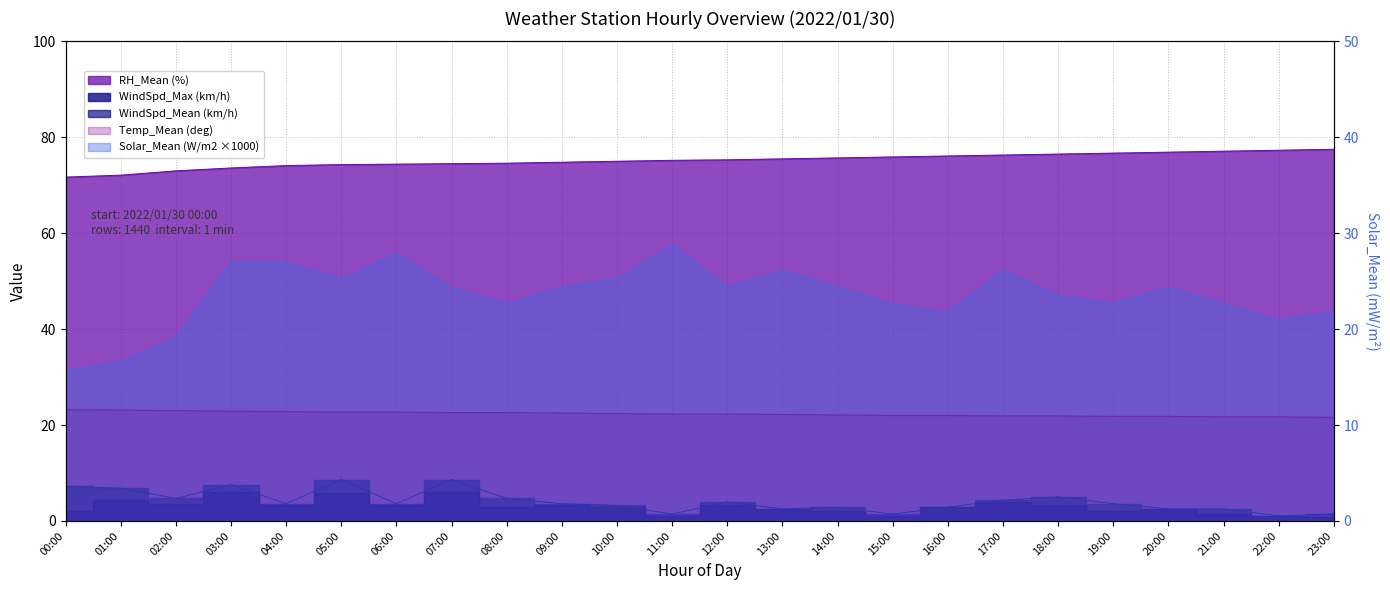

What is the greatest value displayed?

77.5